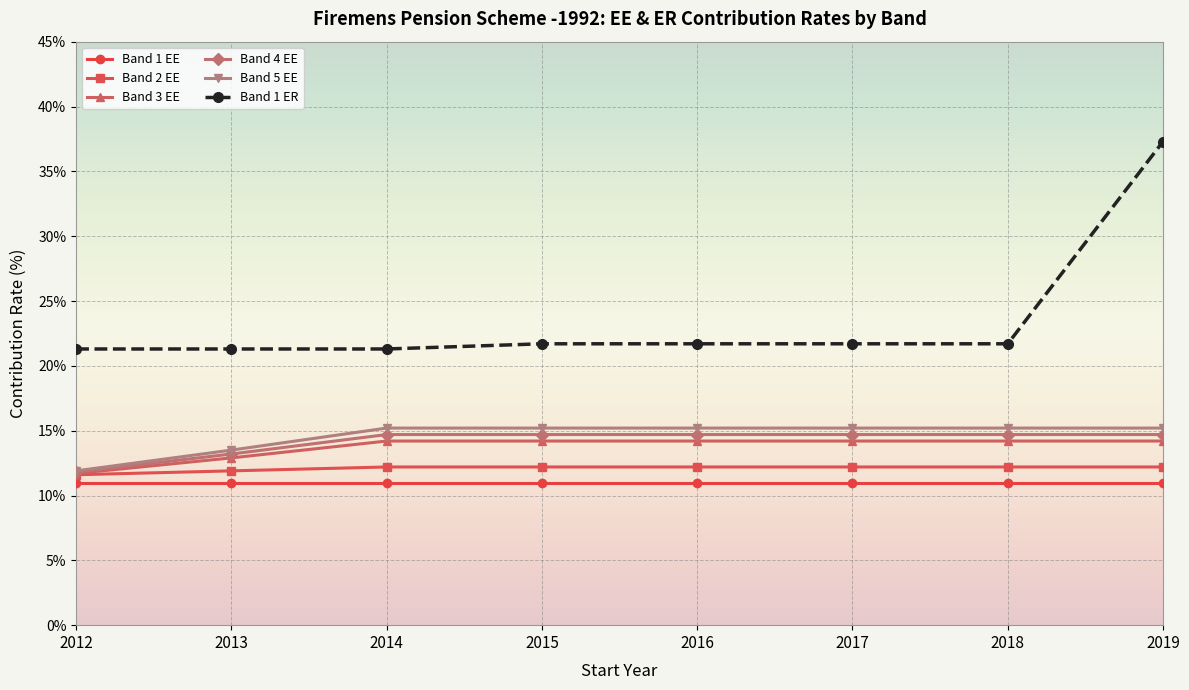

Which series has the largest range (max minus min)?

Band 1 ER